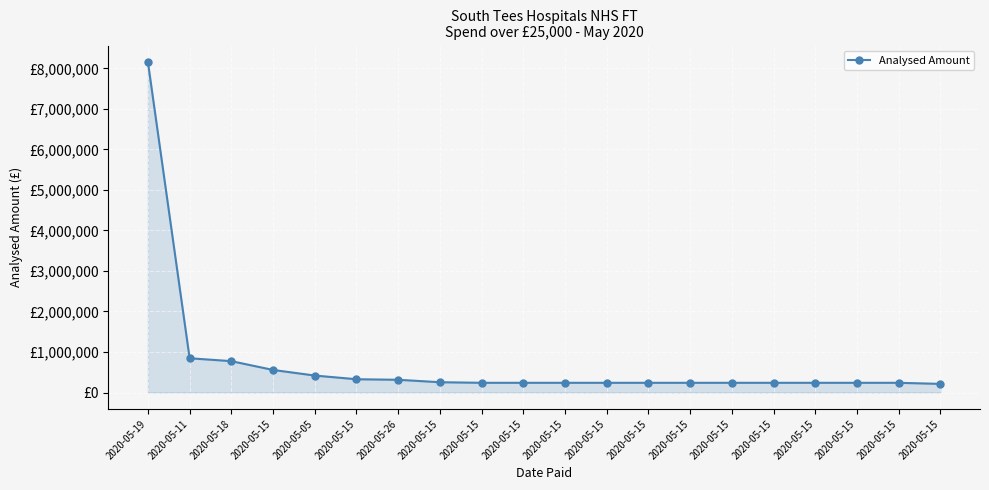

Is this an area chart (filled region under the line)?

Yes